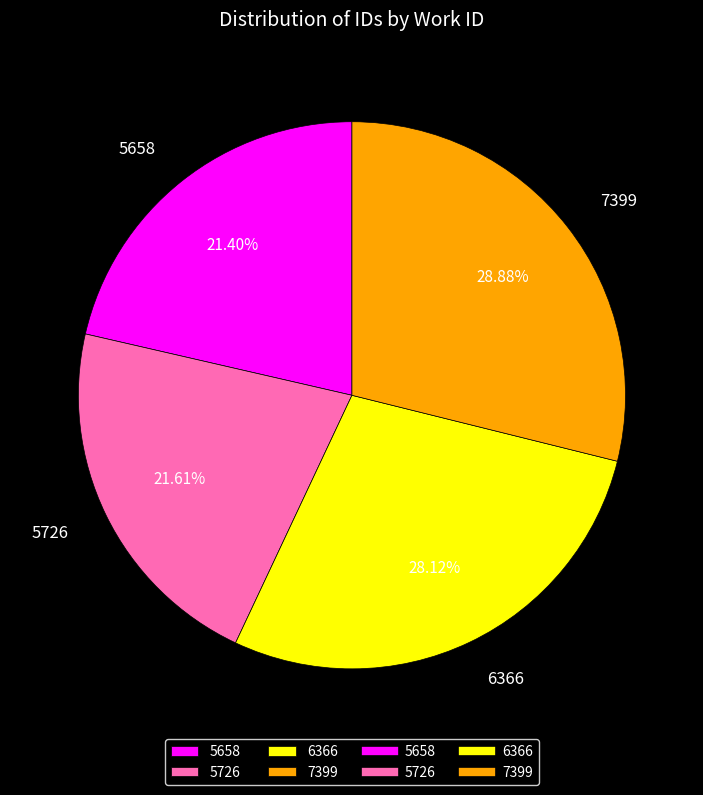

Is there a majority slice in this chart?

No